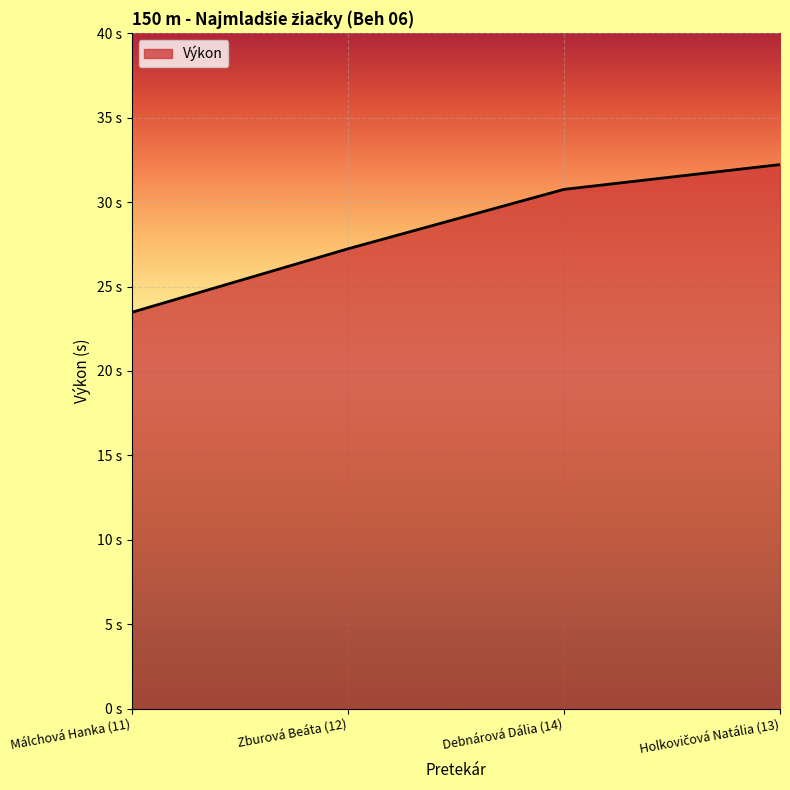

Does the chart display data point markers on the line(s)?

No